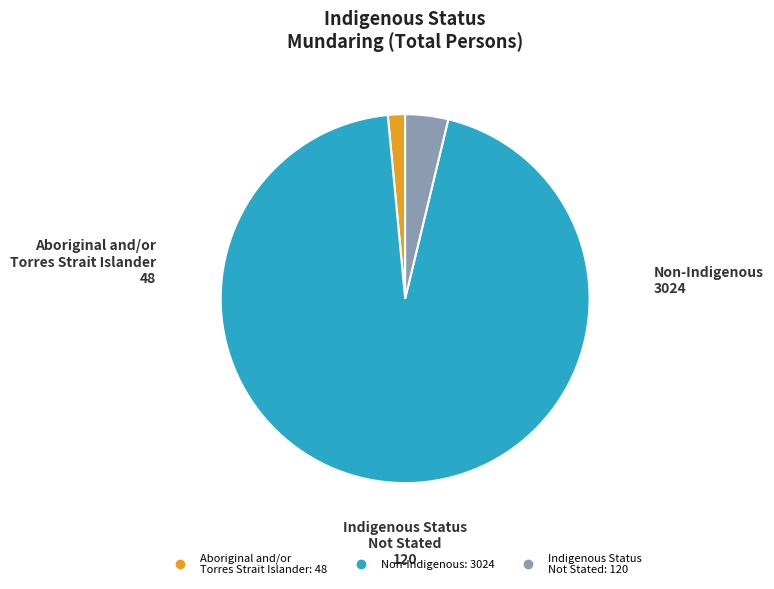

Is there any slice that represents more than half of the pie?

Yes